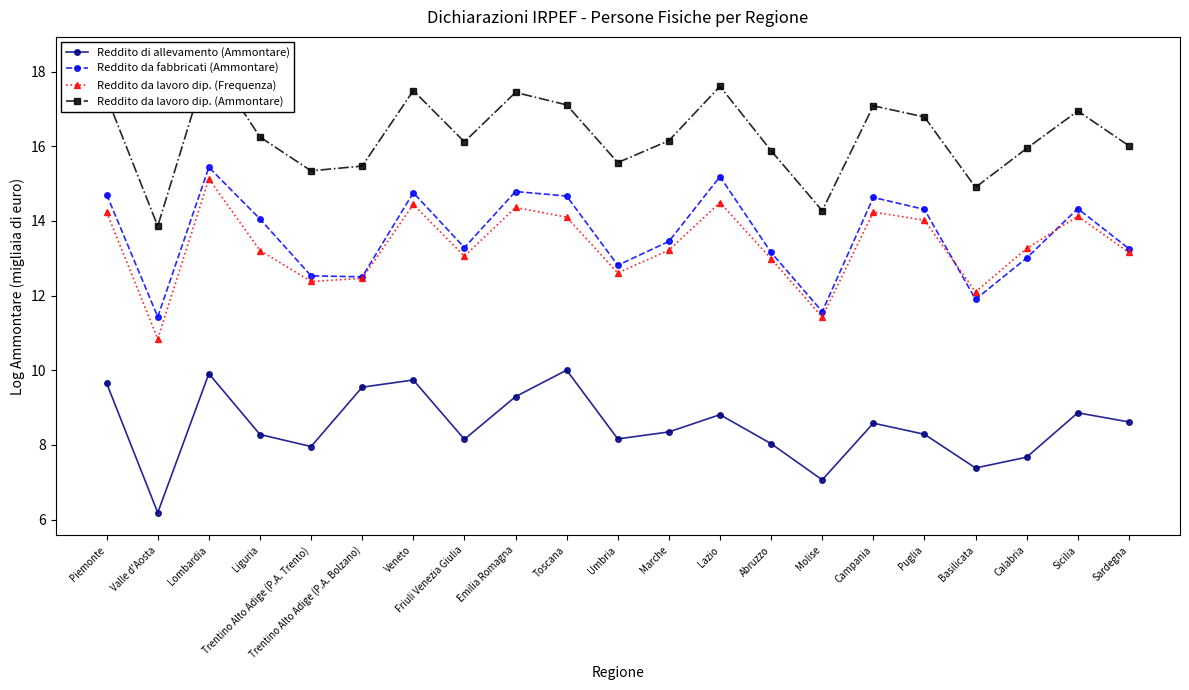

Reading left to right, extract all data points from this chart.

Reddito di allevamento (Ammontare): 9.7	6.2	9.9	8.3	8.0	9.5	9.7	8.1	9.3	10.0	8.2	8.3	8.8	8.0	7.1	8.6	8.3	7.4	7.7	8.9	8.6
Reddito da fabbricati (Ammontare): 14.7	11.4	15.4	14.1	12.5	12.5	14.8	13.3	14.8	14.7	12.8	13.5	15.2	13.2	11.6	14.6	14.3	11.9	13.0	14.3	13.3
Reddito da lavoro dip. (Frequenza): 14.2	10.8	15.1	13.2	12.4	12.5	14.4	13.1	14.4	14.1	12.6	13.2	14.5	13.0	11.4	14.2	14.0	12.1	13.3	14.1	13.2
Reddito da lavoro dip. (Ammontare): 17.3	13.9	18.3	16.2	15.3	15.5	17.5	16.1	17.4	17.1	15.6	16.2	17.6	15.9	14.3	17.1	16.8	14.9	15.9	16.9	16.0